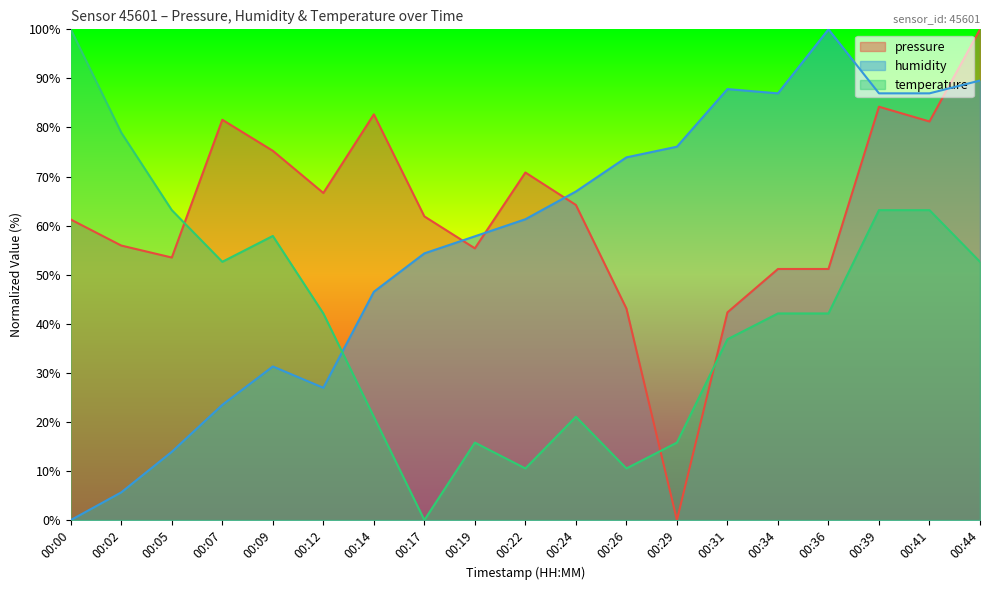

Which series has the largest total across all categories?

pressure